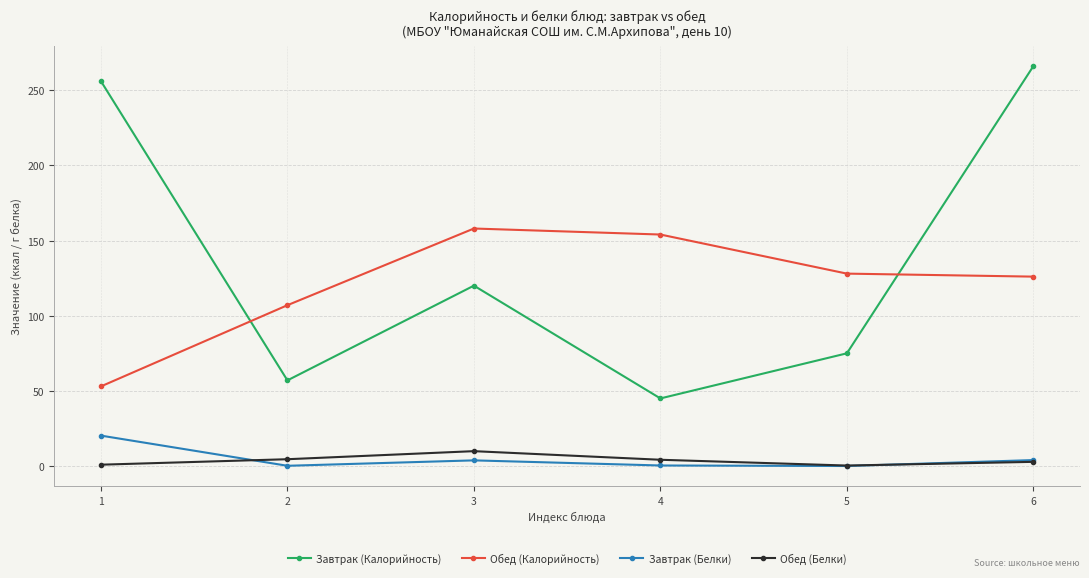

What is the difference between the highest and lowest values at 1?

255.1